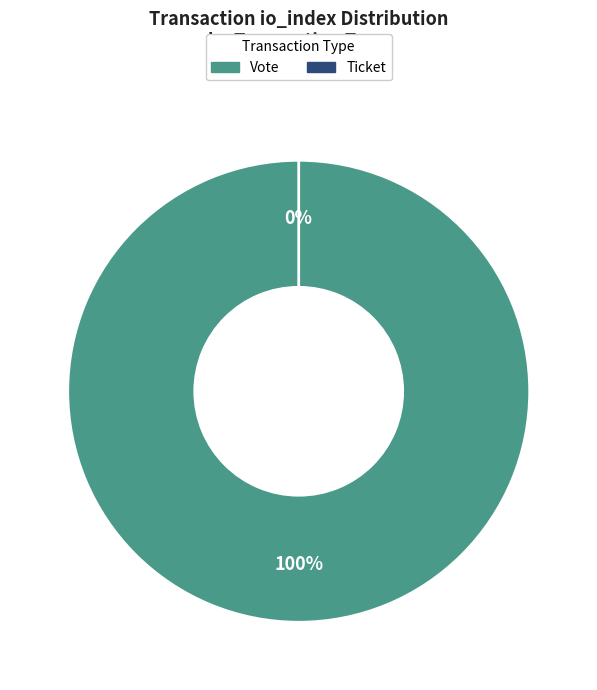

Does Ticket (io_index=0) represent more than half of the total?

No